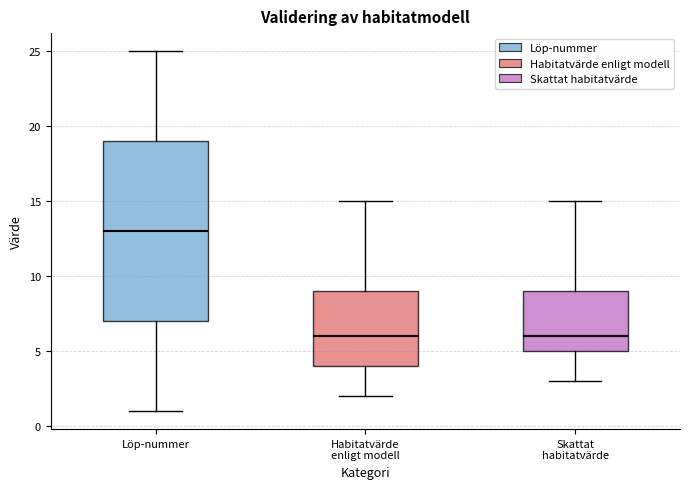

Where is the lower edge of the box for Löp-nummer on the y-axis? The values are not printed on the chart, so give them approximately, as read against the axis.

7